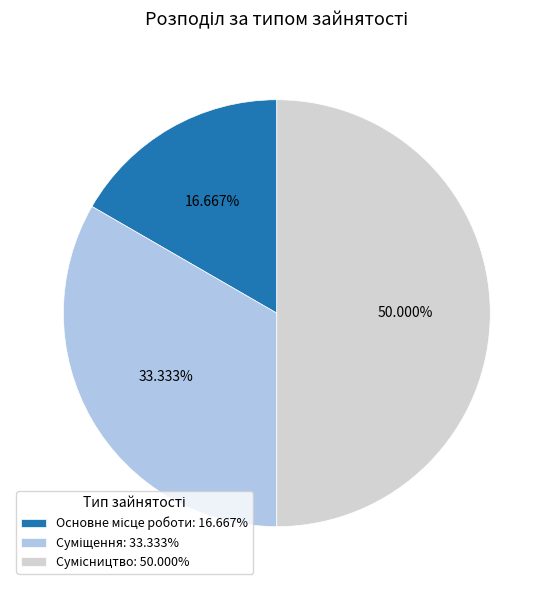

Does any single category account for the majority?

No